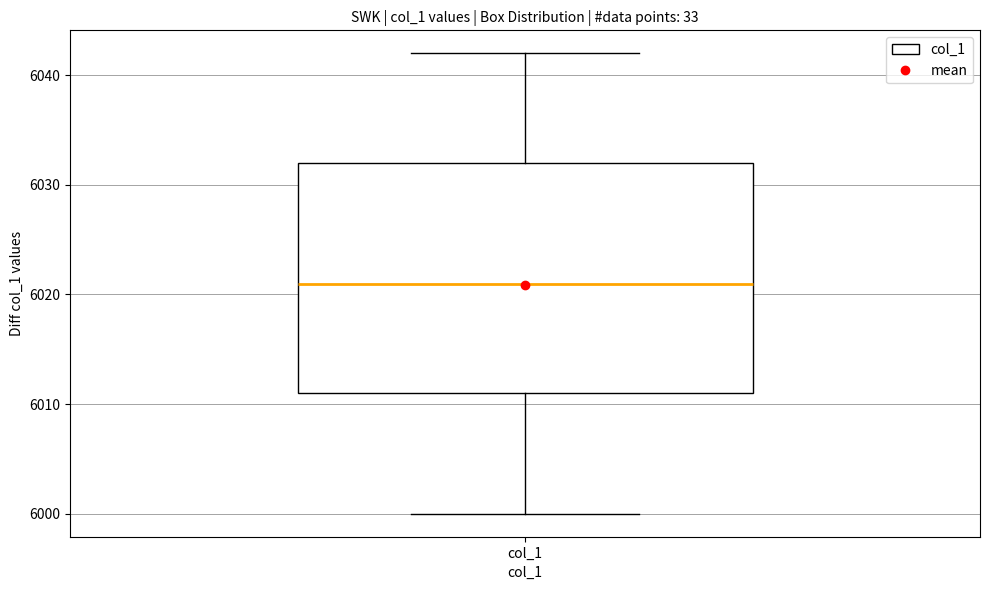

Where is the lower edge of the box for col_1 on the y-axis? The values are not printed on the chart, so give them approximately, as read against the axis.

6011